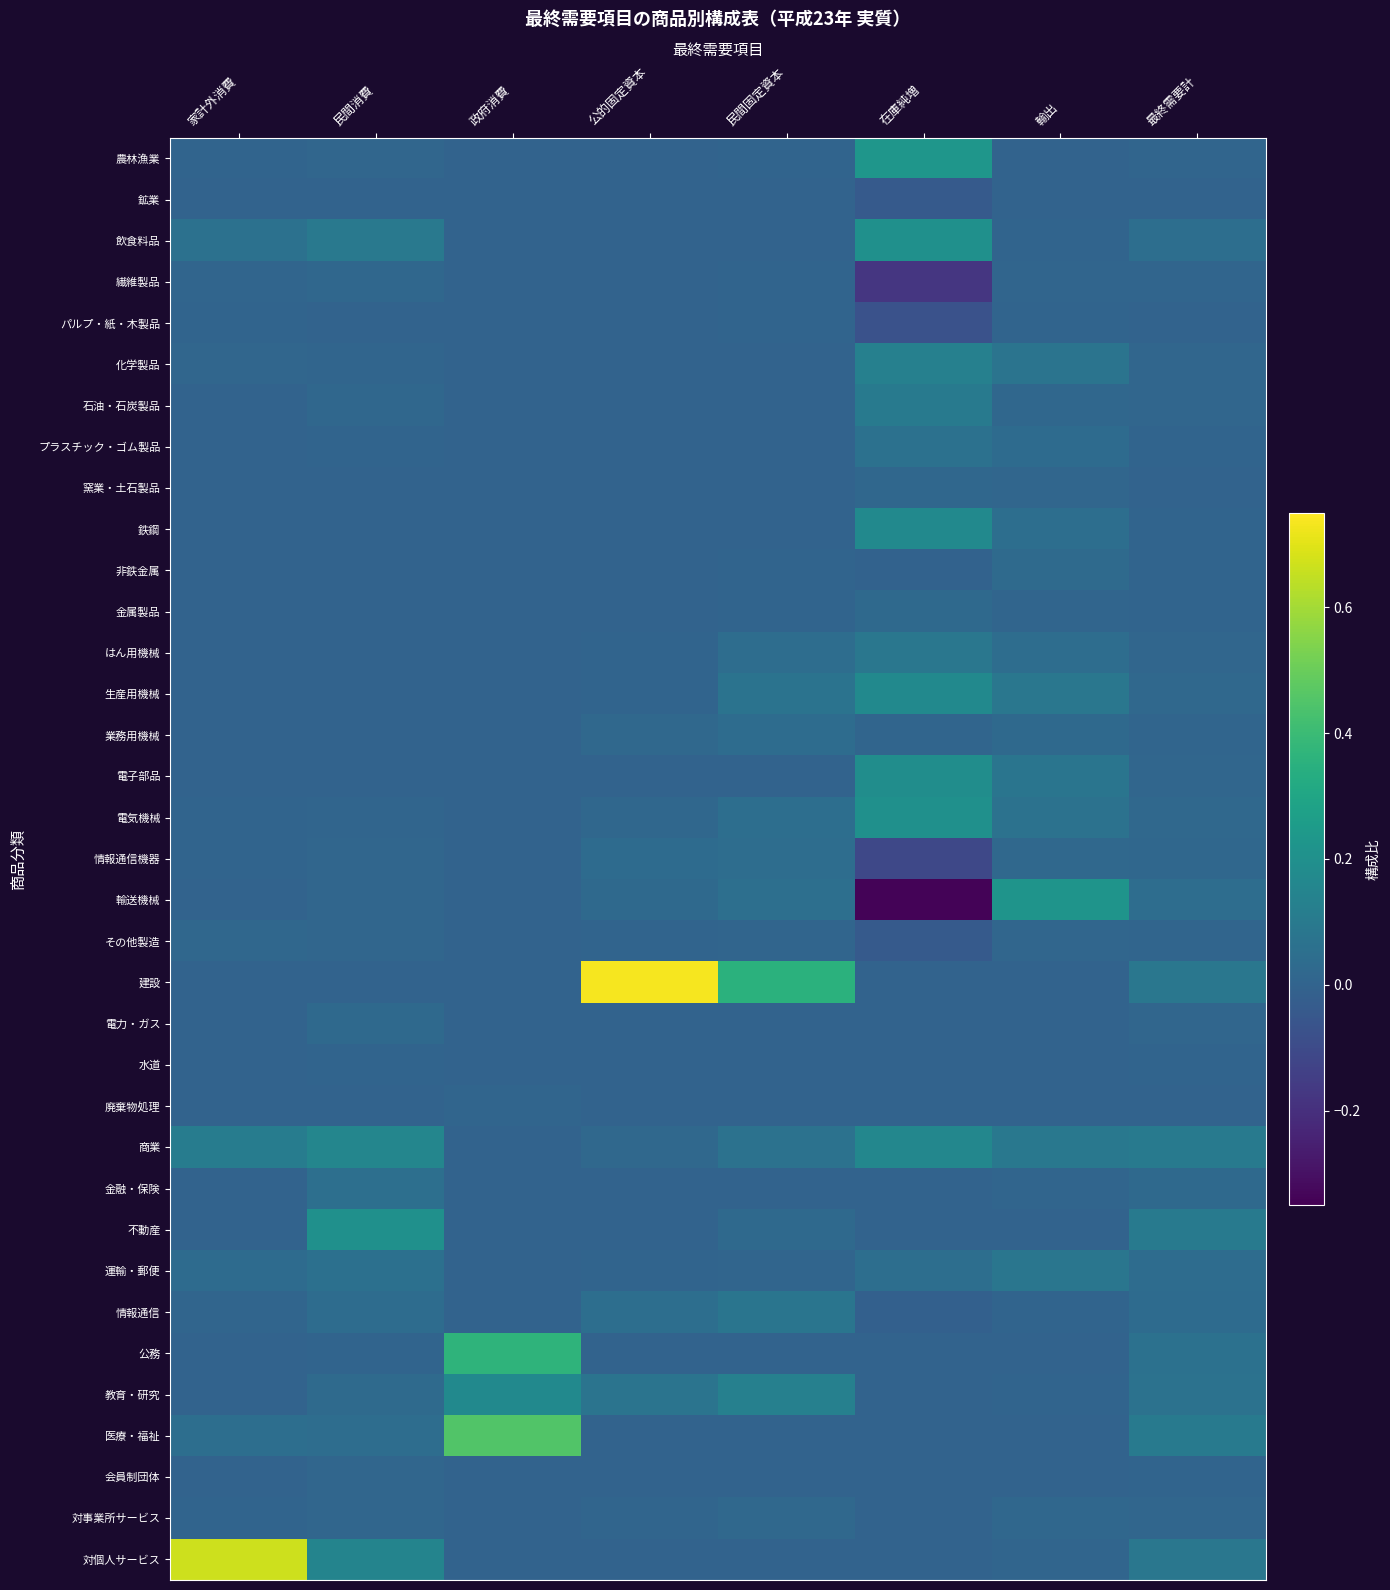

Reading left to right, list all the values displayed in this chart.

農林漁業: 家計外消費=0.0	民間消費=0.0	政府消費=0.0	公的固定資本=0.0	民間固定資本=0.0	在庫純増=0.2	輸出=0.0	最終需要計=0.0
鉱業: 家計外消費=-0.0	民間消費=-0.0	政府消費=0.0	公的固定資本=0.0	民間固定資本=-0.0	在庫純増=-0.0	輸出=0.0	最終需要計=0.0
飲食料品: 家計外消費=0.1	民間消費=0.1	政府消費=0.0	公的固定資本=0.0	民間固定資本=0.0	在庫純増=0.2	輸出=0.0	最終需要計=0.0
繊維製品: 家計外消費=0.0	民間消費=0.0	政府消費=0.0	公的固定資本=0.0	民間固定資本=0.0	在庫純増=-0.2	輸出=0.0	最終需要計=0.0
パルプ・紙・木製品: 家計外消費=0.0	民間消費=0.0	政府消費=0.0	公的固定資本=0.0	民間固定資本=0.0	在庫純増=-0.1	輸出=0.0	最終需要計=0.0
化学製品: 家計外消費=0.0	民間消費=0.0	政府消費=0.0	公的固定資本=0.0	民間固定資本=0.0	在庫純増=0.1	輸出=0.1	最終需要計=0.0
石油・石炭製品: 家計外消費=0.0	民間消費=0.0	政府消費=0.0	公的固定資本=0.0	民間固定資本=0.0	在庫純増=0.1	輸出=0.0	最終需要計=0.0
プラスチック・ゴム製品: 家計外消費=0.0	民間消費=0.0	政府消費=0.0	公的固定資本=0.0	民間固定資本=-0.0	在庫純増=0.1	輸出=0.0	最終需要計=0.0
窯業・土石製品: 家計外消費=0.0	民間消費=0.0	政府消費=0.0	公的固定資本=0.0	民間固定資本=0.0	在庫純増=0.0	輸出=0.0	最終需要計=0.0
鉄鋼: 家計外消費=0.0	民間消費=-0.0	政府消費=0.0	公的固定資本=-0.0	民間固定資本=-0.0	在庫純増=0.2	輸出=0.0	最終需要計=0.0
非鉄金属: 家計外消費=0.0	民間消費=0.0	政府消費=0.0	公的固定資本=0.0	民間固定資本=0.0	在庫純増=-0.0	輸出=0.0	最終需要計=0.0
金属製品: 家計外消費=0.0	民間消費=0.0	政府消費=0.0	公的固定資本=0.0	民間固定資本=0.0	在庫純増=0.0	輸出=0.0	最終需要計=0.0
はん用機械: 家計外消費=0.0	民間消費=0.0	政府消費=0.0	公的固定資本=0.0	民間固定資本=0.0	在庫純増=0.1	輸出=0.0	最終需要計=0.0
生産用機械: 家計外消費=0.0	民間消費=0.0	政府消費=0.0	公的固定資本=0.0	民間固定資本=0.1	在庫純増=0.2	輸出=0.1	最終需要計=0.0
業務用機械: 家計外消費=0.0	民間消費=0.0	政府消費=0.0	公的固定資本=0.0	民間固定資本=0.0	在庫純増=0.0	輸出=0.0	最終需要計=0.0
電子部品: 家計外消費=0.0	民間消費=0.0	政府消費=0.0	公的固定資本=0.0	民間固定資本=0.0	在庫純増=0.2	輸出=0.1	最終需要計=0.0
電気機械: 家計外消費=0.0	民間消費=0.0	政府消費=0.0	公的固定資本=0.0	民間固定資本=0.0	在庫純増=0.2	輸出=0.1	最終需要計=0.0
情報通信機器: 家計外消費=0.0	民間消費=0.0	政府消費=0.0	公的固定資本=0.0	民間固定資本=0.0	在庫純増=-0.1	輸出=0.0	最終需要計=0.0
輸送機械: 家計外消費=0.0	民間消費=0.0	政府消費=0.0	公的固定資本=0.0	民間固定資本=0.1	在庫純増=-0.3	輸出=0.2	最終需要計=0.0
その他製造: 家計外消費=0.0	民間消費=0.0	政府消費=0.0	公的固定資本=0.0	民間固定資本=0.0	在庫純増=-0.0	輸出=0.0	最終需要計=0.0
建設: 家計外消費=0.0	民間消費=0.0	政府消費=0.0	公的固定資本=0.7	民間固定資本=0.4	在庫純増=0.0	輸出=0.0	最終需要計=0.1
電力・ガス: 家計外消費=0.0	民間消費=0.0	政府消費=0.0	公的固定資本=0.0	民間固定資本=0.0	在庫純増=0.0	輸出=0.0	最終需要計=0.0
水道: 家計外消費=0.0	民間消費=0.0	政府消費=-0.0	公的固定資本=0.0	民間固定資本=0.0	在庫純増=0.0	輸出=0.0	最終需要計=0.0
廃棄物処理: 家計外消費=0.0	民間消費=0.0	政府消費=0.0	公的固定資本=0.0	民間固定資本=0.0	在庫純増=0.0	輸出=0.0	最終需要計=0.0
商業: 家計外消費=0.1	民間消費=0.2	政府消費=0.0	公的固定資本=0.0	民間固定資本=0.1	在庫純増=0.2	輸出=0.1	最終需要計=0.1
金融・保険: 家計外消費=0.0	民間消費=0.1	政府消費=0.0	公的固定資本=0.0	民間固定資本=0.0	在庫純増=0.0	輸出=0.0	最終需要計=0.0
不動産: 家計外消費=0.0	民間消費=0.2	政府消費=0.0	公的固定資本=0.0	民間固定資本=0.0	在庫純増=0.0	輸出=0.0	最終需要計=0.1
運輸・郵便: 家計外消費=0.0	民間消費=0.1	政府消費=0.0	公的固定資本=0.0	民間固定資本=0.0	在庫純増=0.0	輸出=0.1	最終需要計=0.0
情報通信: 家計外消費=0.0	民間消費=0.0	政府消費=0.0	公的固定資本=0.0	民間固定資本=0.1	在庫純増=-0.0	輸出=0.0	最終需要計=0.0
公務: 家計外消費=0.0	民間消費=0.0	政府消費=0.4	公的固定資本=0.0	民間固定資本=0.0	在庫純増=0.0	輸出=0.0	最終需要計=0.1
教育・研究: 家計外消費=0.0	民間消費=0.0	政府消費=0.2	公的固定資本=0.1	民間固定資本=0.1	在庫純増=0.0	輸出=0.0	最終需要計=0.1
医療・福祉: 家計外消費=0.0	民間消費=0.0	政府消費=0.5	公的固定資本=0.0	民間固定資本=0.0	在庫純増=0.0	輸出=0.0	最終需要計=0.1
会員制団体: 家計外消費=0.0	民間消費=0.0	政府消費=0.0	公的固定資本=0.0	民間固定資本=0.0	在庫純増=0.0	輸出=0.0	最終需要計=0.0
対事業所サービス: 家計外消費=0.0	民間消費=0.0	政府消費=0.0	公的固定資本=0.0	民間固定資本=0.0	在庫純増=0.0	輸出=0.0	最終需要計=0.0
対個人サービス: 家計外消費=0.7	民間消費=0.1	政府消費=0.0	公的固定資本=0.0	民間固定資本=0.0	在庫純増=0.0	輸出=0.0	最終需要計=0.1